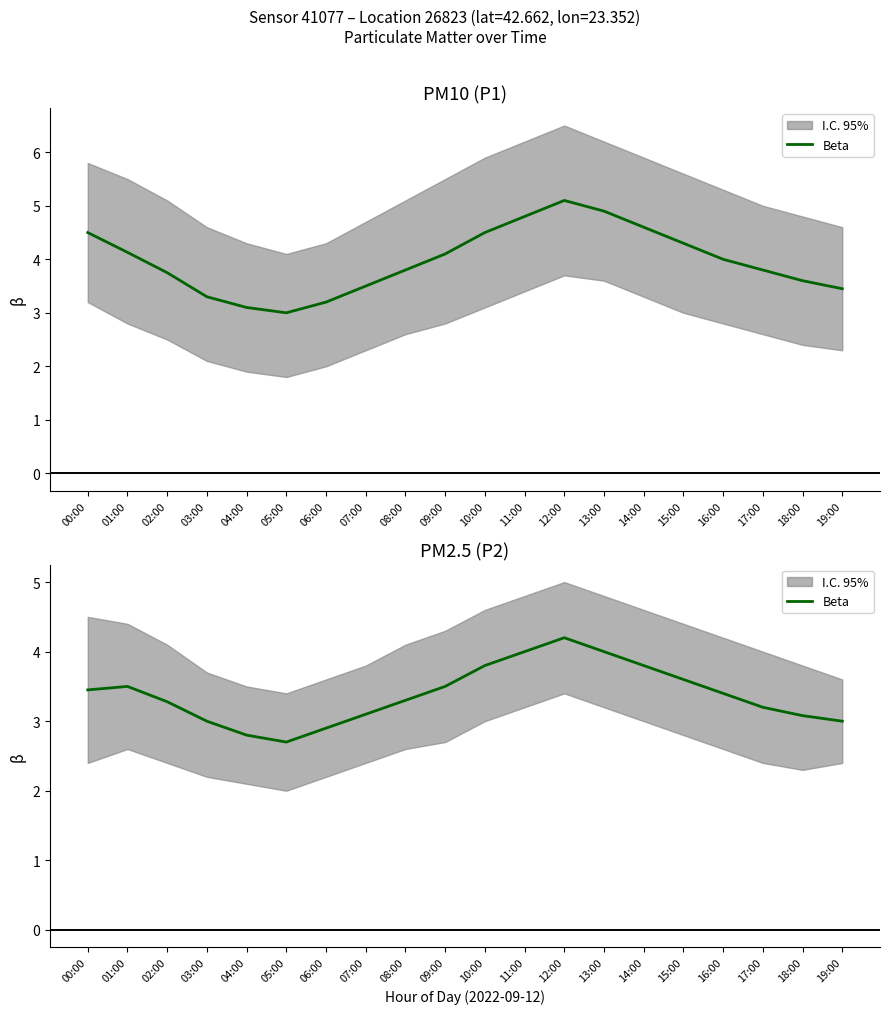

Reading right to left, list all the values displayed in this chart.

19:00=3.0	18:00=3.1	17:00=3.2	16:00=3.4	15:00=3.6	14:00=3.8	13:00=4.0	12:00=4.2	11:00=4.0	10:00=3.8	09:00=3.5	08:00=3.3	07:00=3.1	06:00=2.9	05:00=2.7	04:00=2.8	03:00=3.0	02:00=3.3	01:00=3.5	00:00=3.5